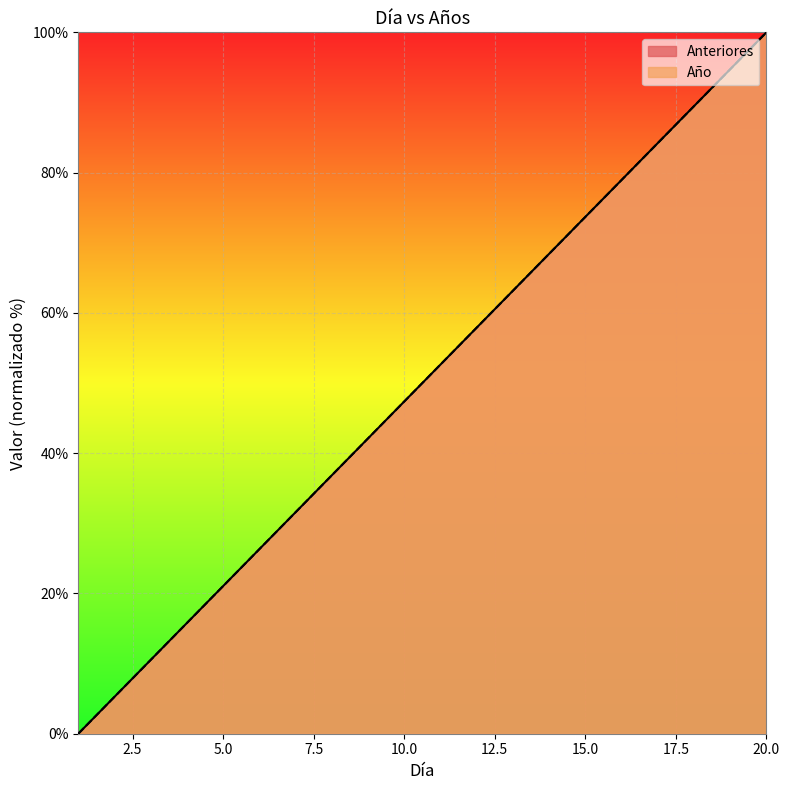

How many data points in Año are less than 52?

10